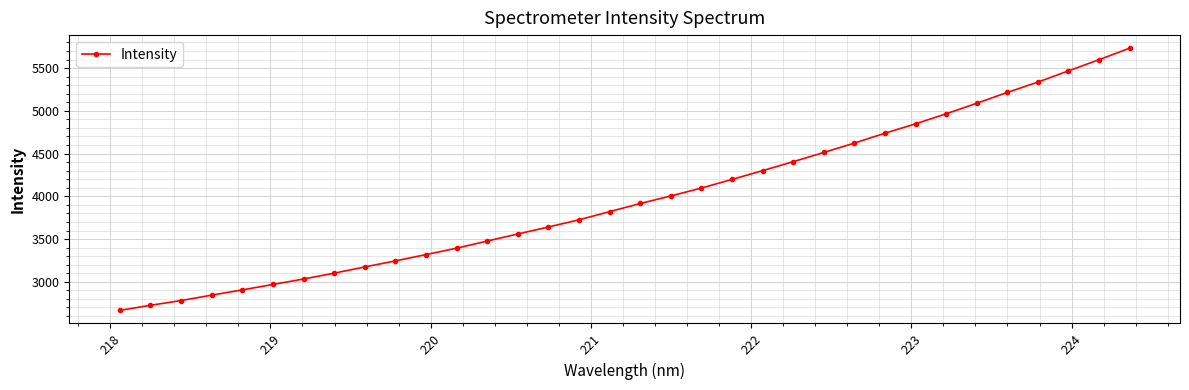

What is the greatest value displayed?

5732.1